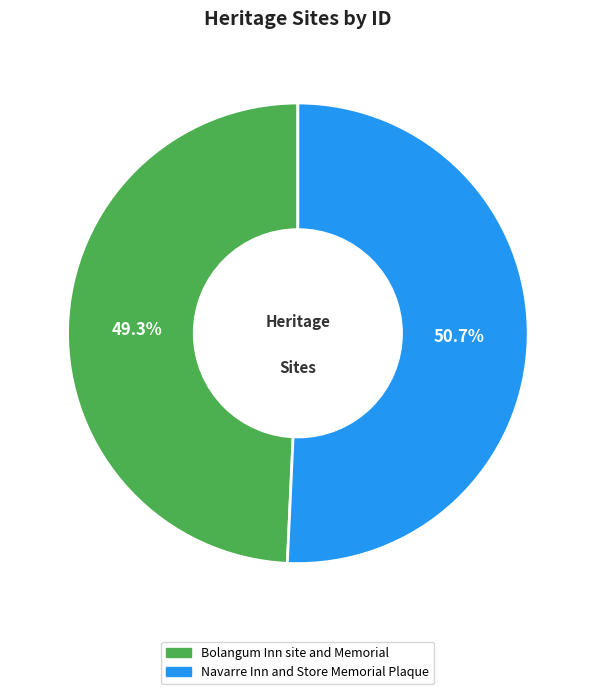

What percentage do Bolangum Inn site and Memorial and Navarre Inn and Store Memorial Plaque together represent?

100.0%